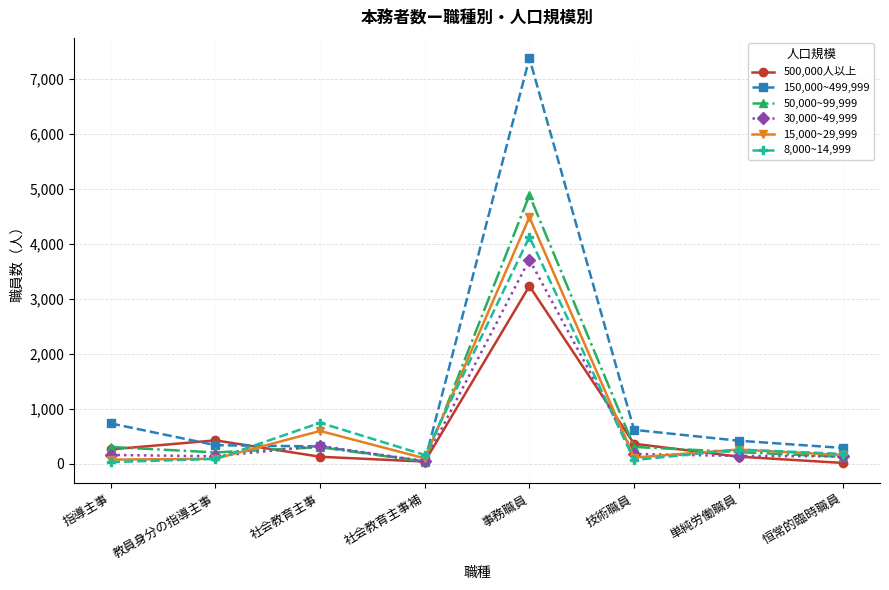

Which series has the largest range (max minus min)?

150,000~499,999